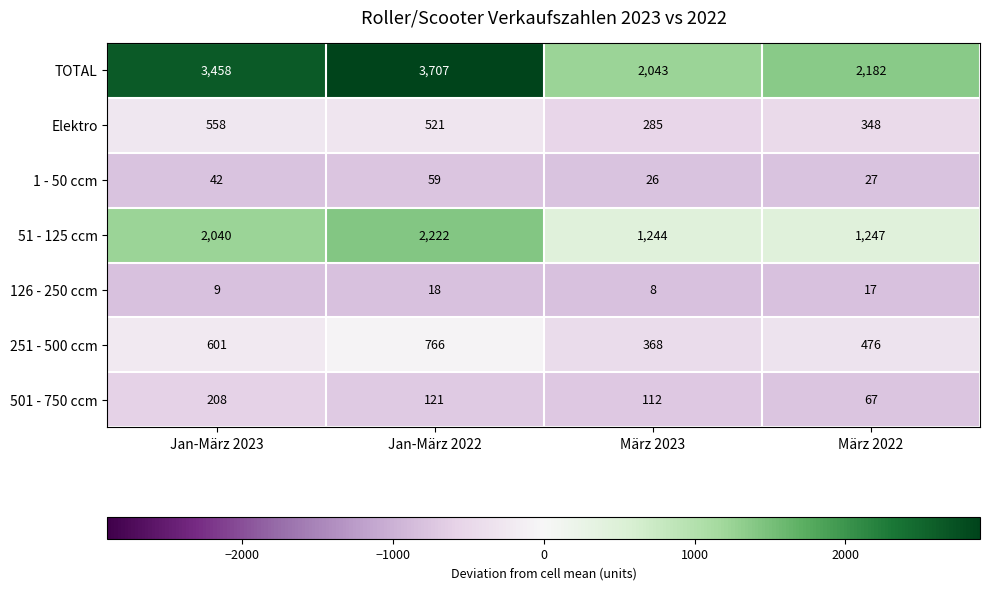

Reading left to right, list all the values displayed in this chart.

TOTAL: 3458	3707	2043	2182
Elektro: 558	521	285	348
1 - 50 ccm: 42	59	26	27
51 - 125 ccm: 2040	2222	1244	1247
126 - 250 ccm: 9	18	8	17
251 - 500 ccm: 601	766	368	476
501 - 750 ccm: 208	121	112	67